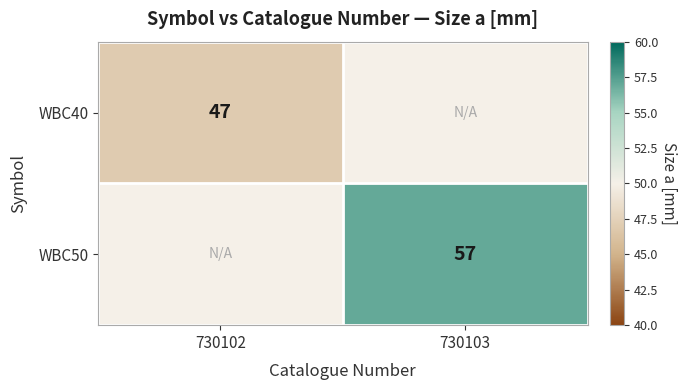

True or false: WBC40 has a value of 27 at 730102.

False